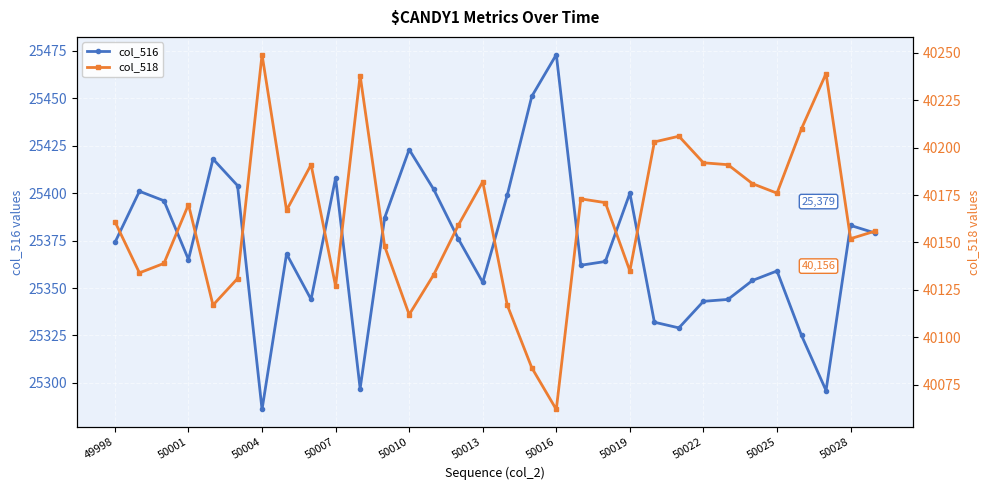

True or false: col_516 has a value of 41620 at 50016.

False